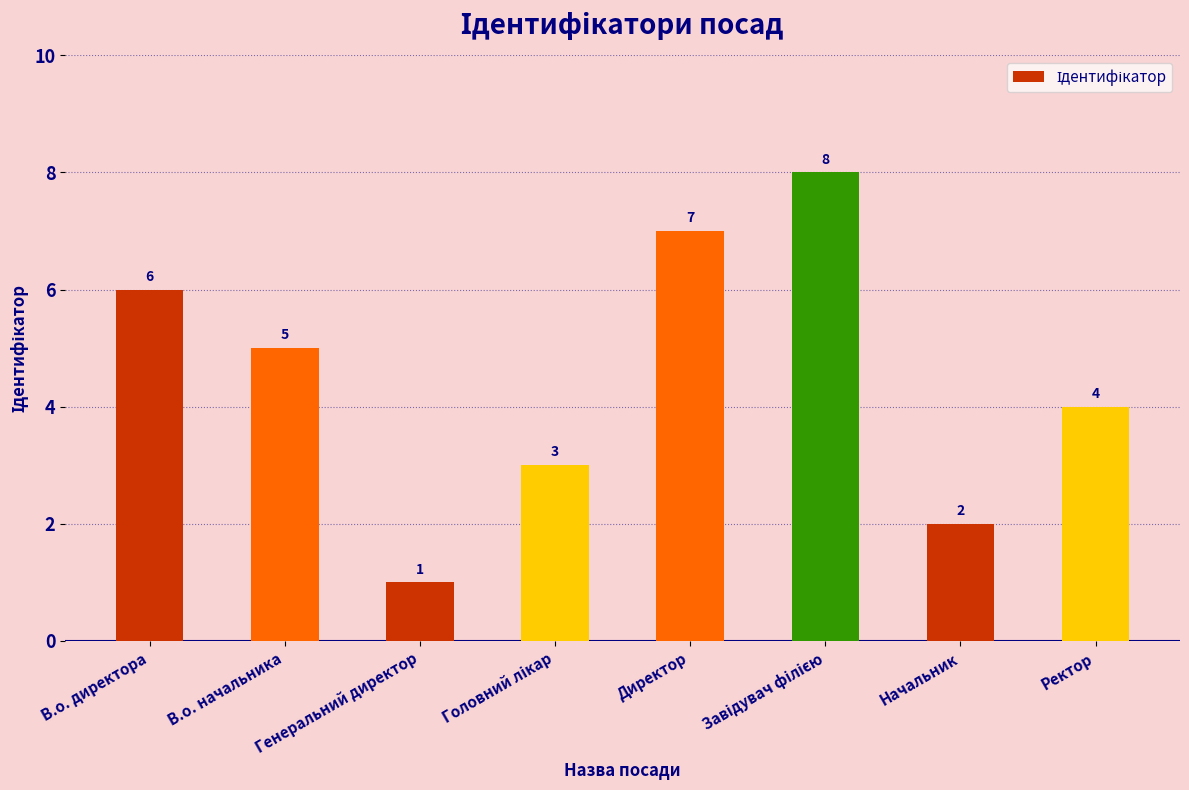

The value at Генеральний директор is 2. True or false?

False